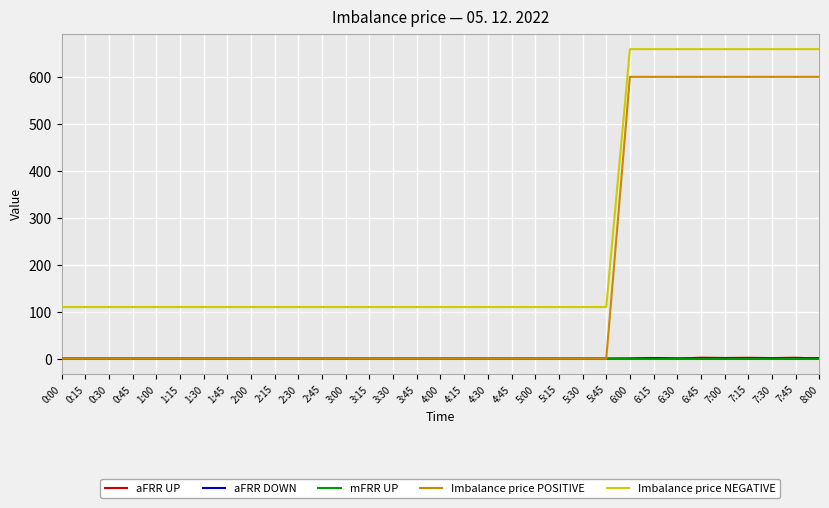

True or false: Imbalance price NEGATIVE and aFRR UP cross at least once.

False